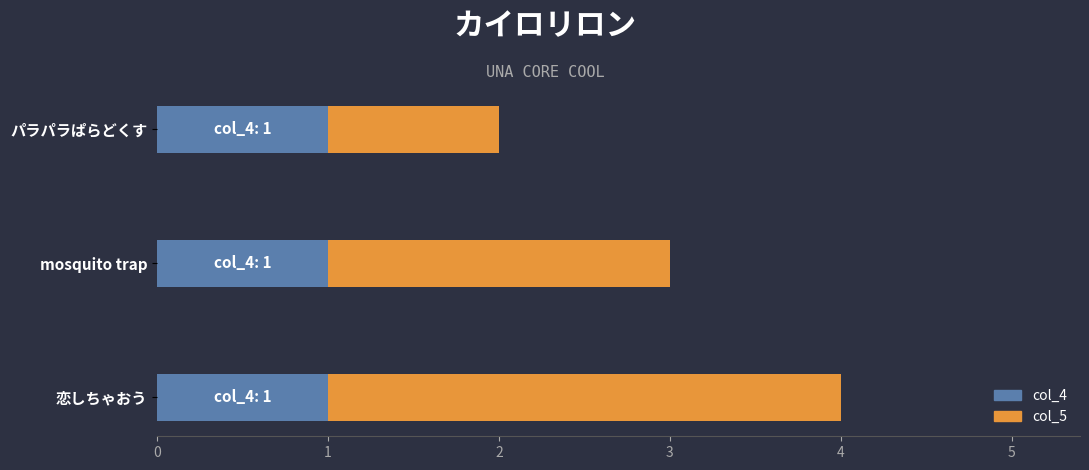

What are all the series names shown in the legend?

col_4, col_5